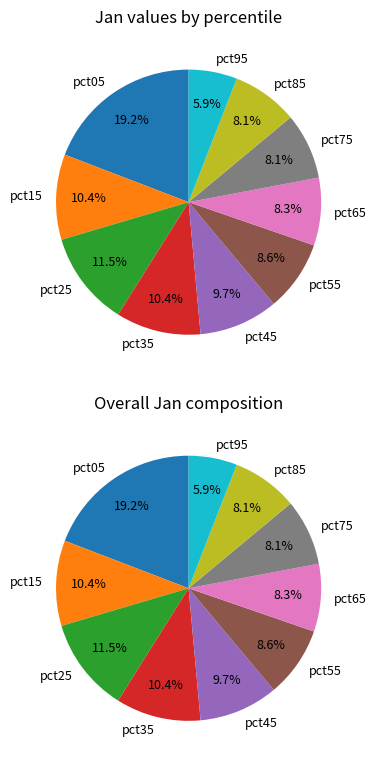

Is pct35 the majority of the pie?

No